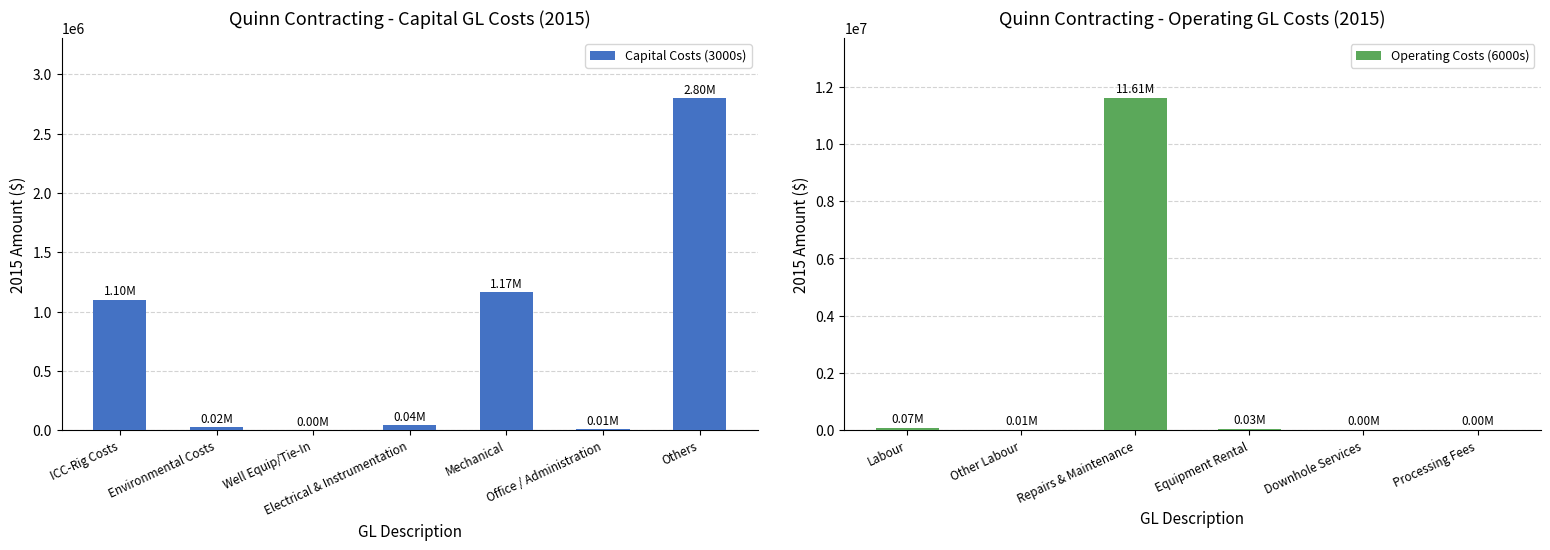

Reading left to right, extract all data points from this chart.

ICC-Rig Costs=1100072.1	Environmental Costs=22991.1	Well Equip/Tie-In=1483.8	Electrical & Instrumentation=42584.5	Mechanical=1165286.9	Office / Administration=11829.3	Others=2801087.0	Labour=71111.7	Other Labour=12975.3	Repairs & Maintenance=11611793.1	Equipment Rental=34770.4	Downhole Services=3159.5	Processing Fees=4731.9